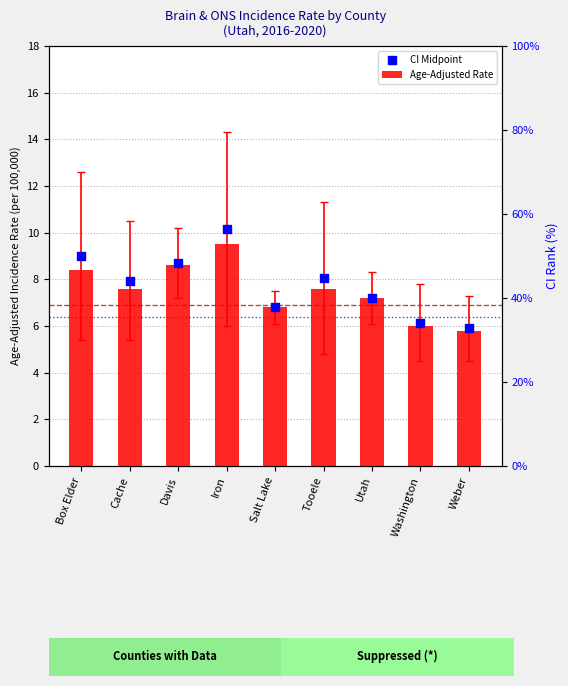

What is the total value across all series at Utah?

14.4